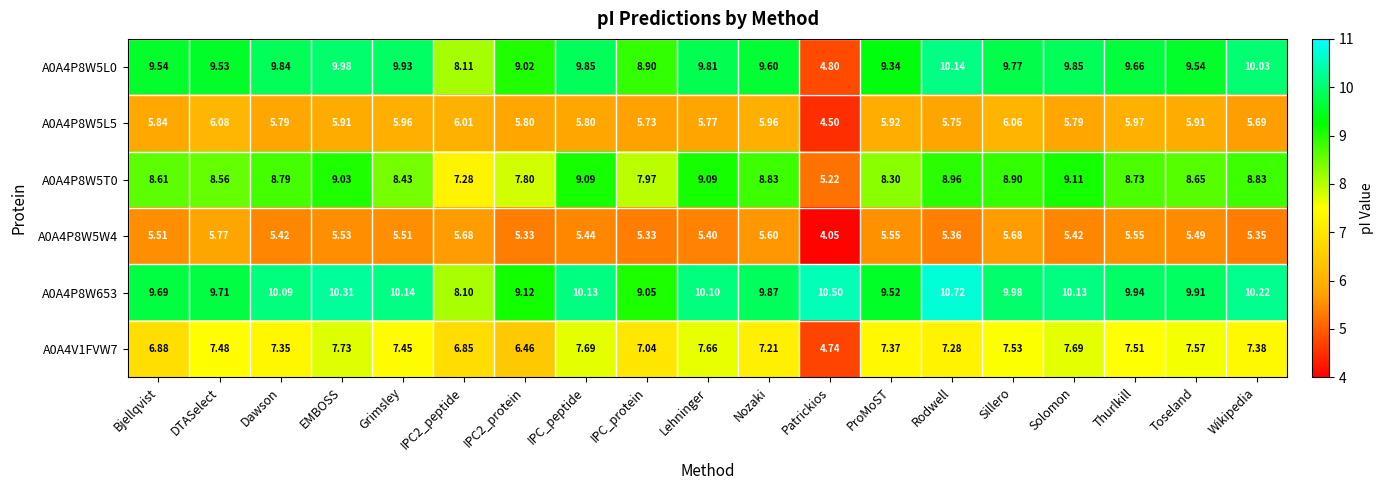

Is the value of A0A4V1FVW7 at DTASelect greater than the value of A0A4P8W5L0 at IPC2_peptide?

No